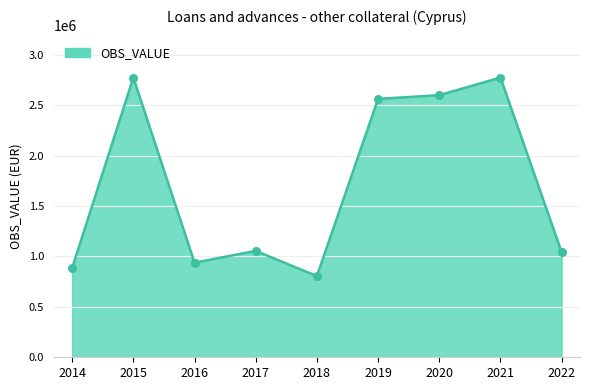

What is the ratio of the value at 2019 to the value at 2016?

2.7